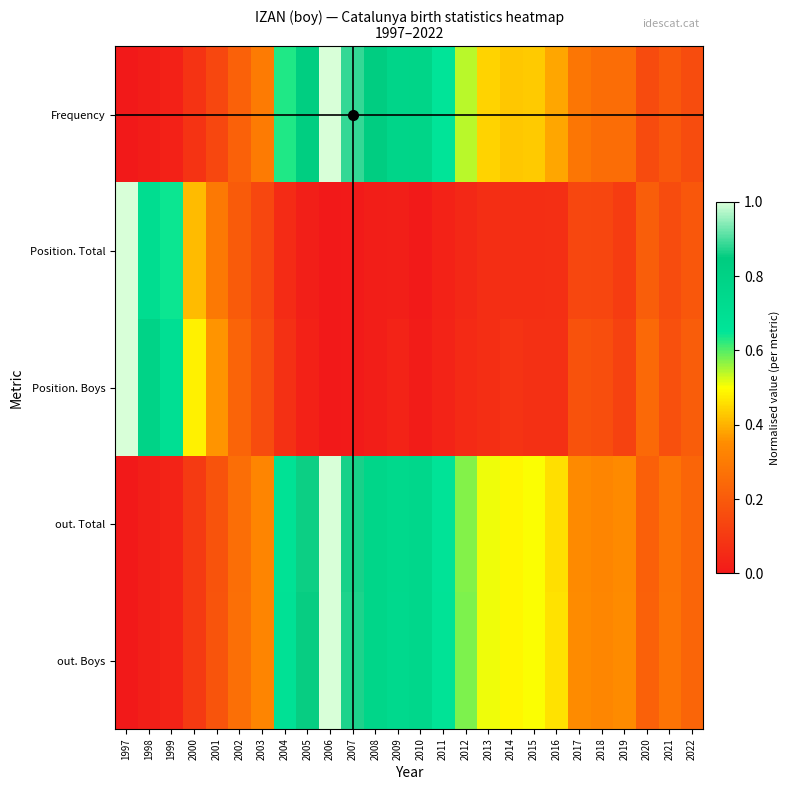

How many data points does each series have?

26